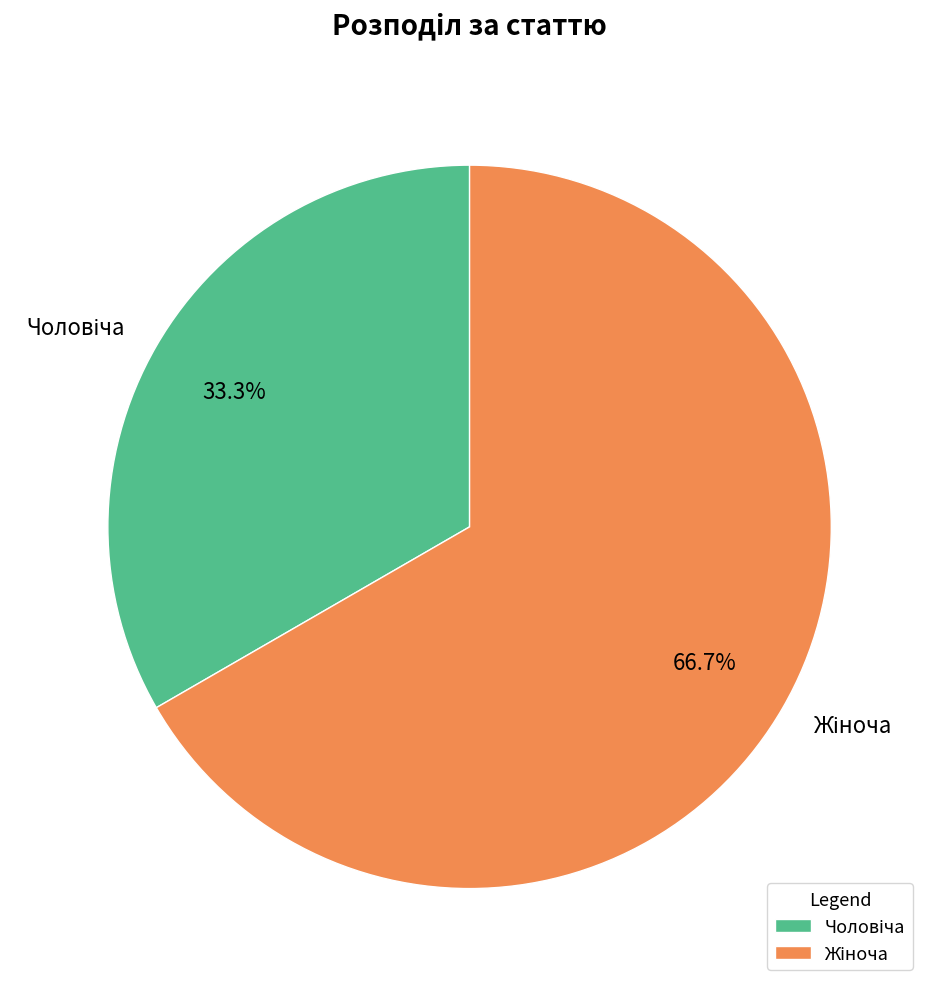

Which category has the smallest portion of the pie?

Чоловіча